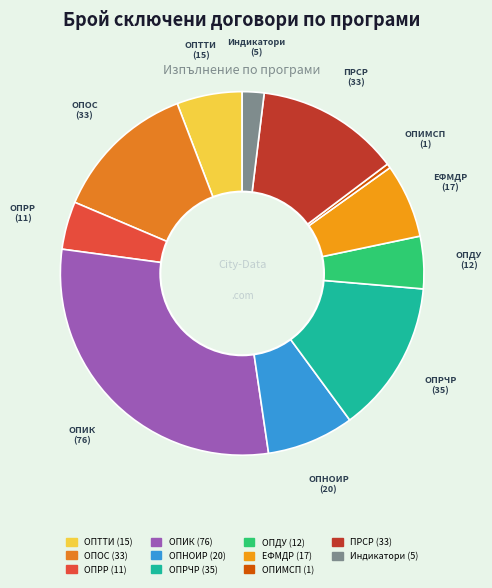

Count the number of slices in the pie.

11